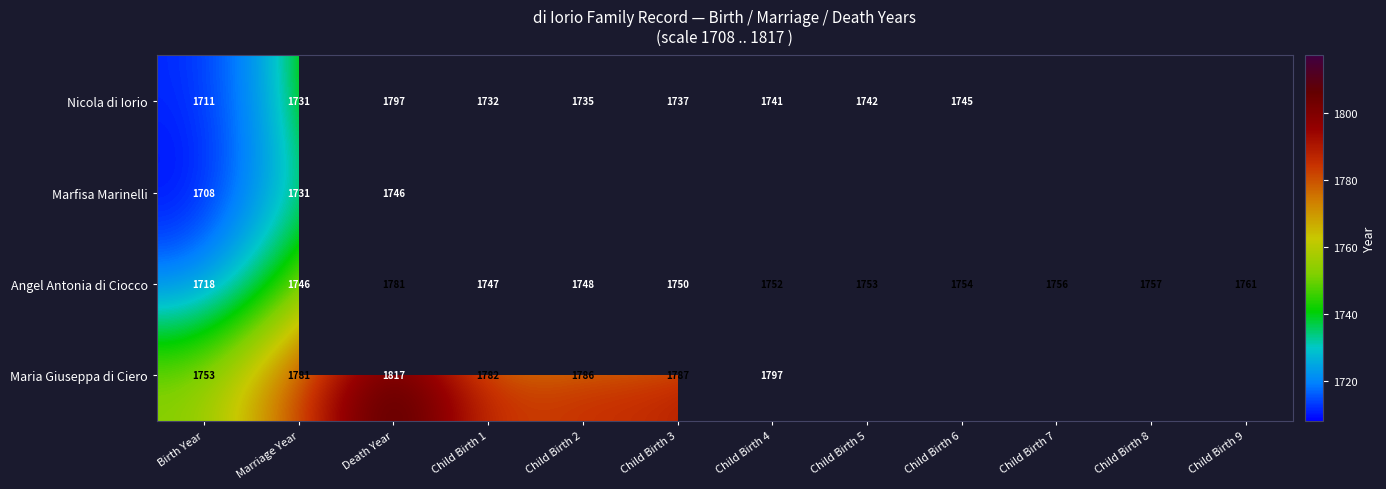

List the labels in order of Angel Antonia di Ciocco value, largest first.

Death Year, Child Birth 9, Child Birth 8, Child Birth 7, Child Birth 6, Child Birth 5, Child Birth 4, Child Birth 3, Child Birth 2, Child Birth 1, Marriage Year, Birth Year